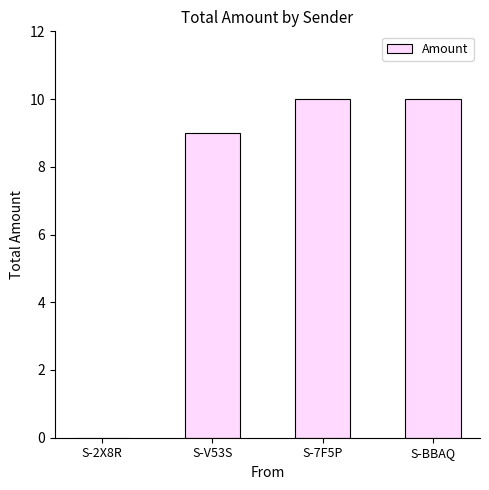

What is the approximate value at S-7F5P?

10.0